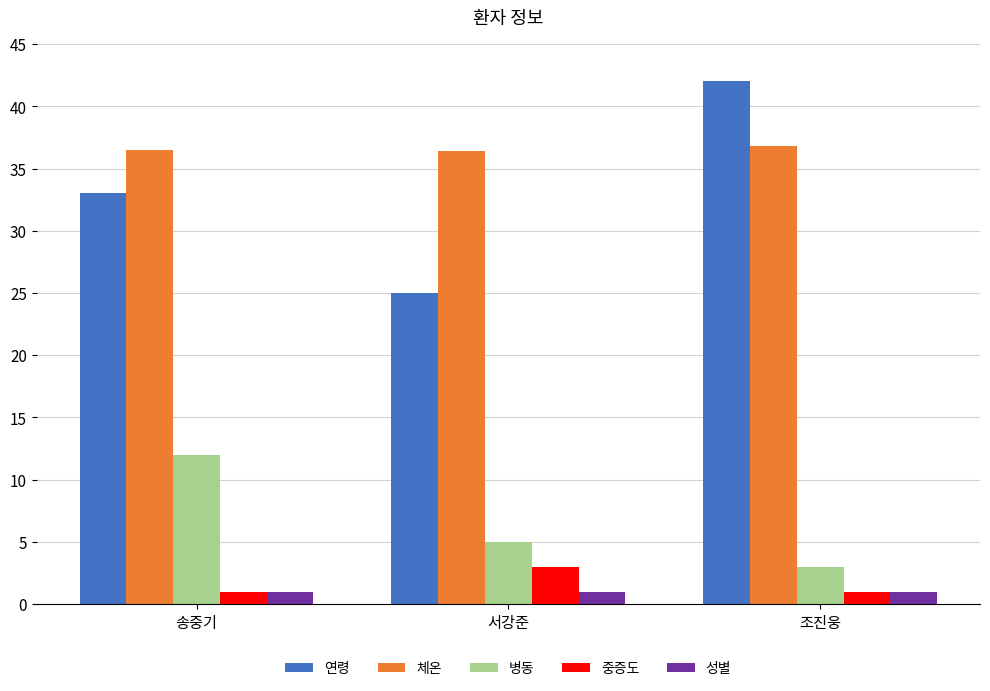

How many categories are shown in the chart?

3